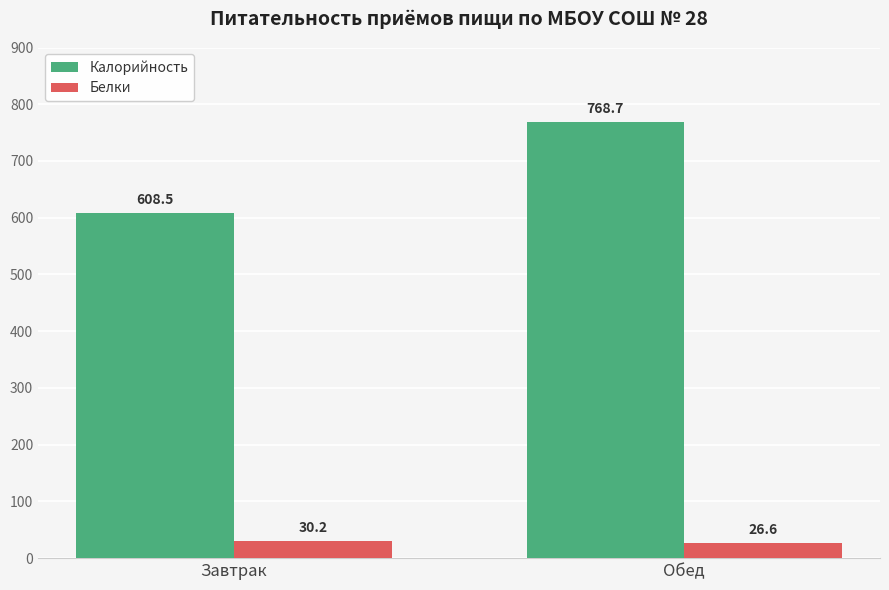

What is the maximum value for Калорийность?

768.7